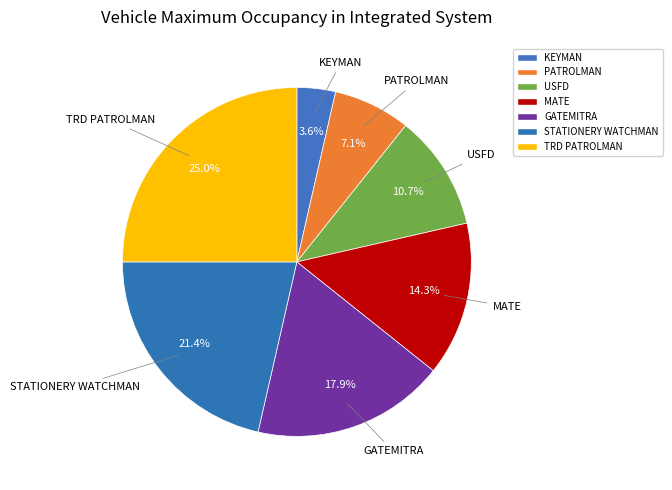

What is the smallest slice in the pie chart?

KEYMAN